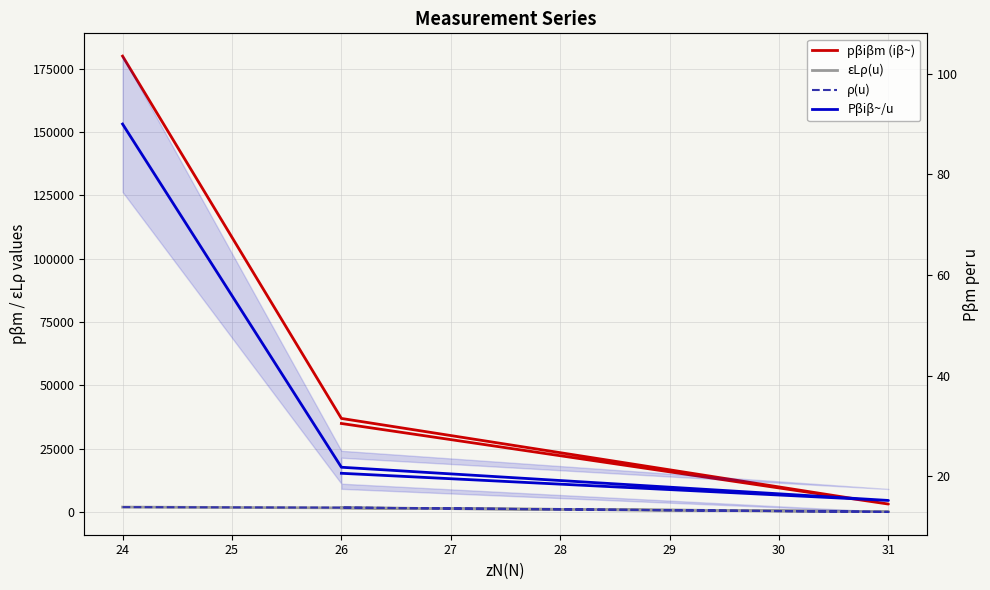

Between 24 and 26, which series saw the biggest shift?

pβiβm (iβ~)